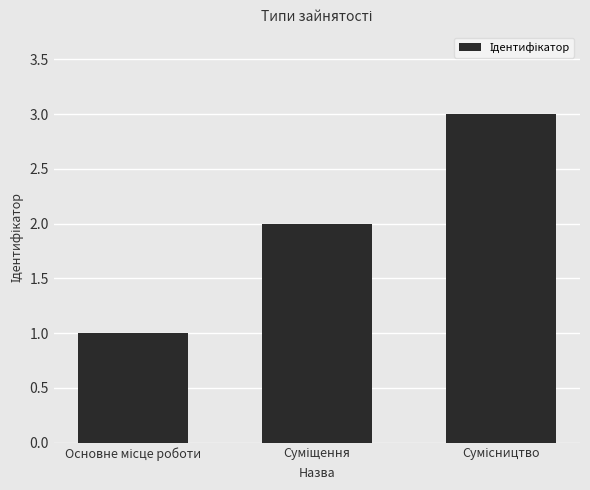

What is the sum of all values?

6